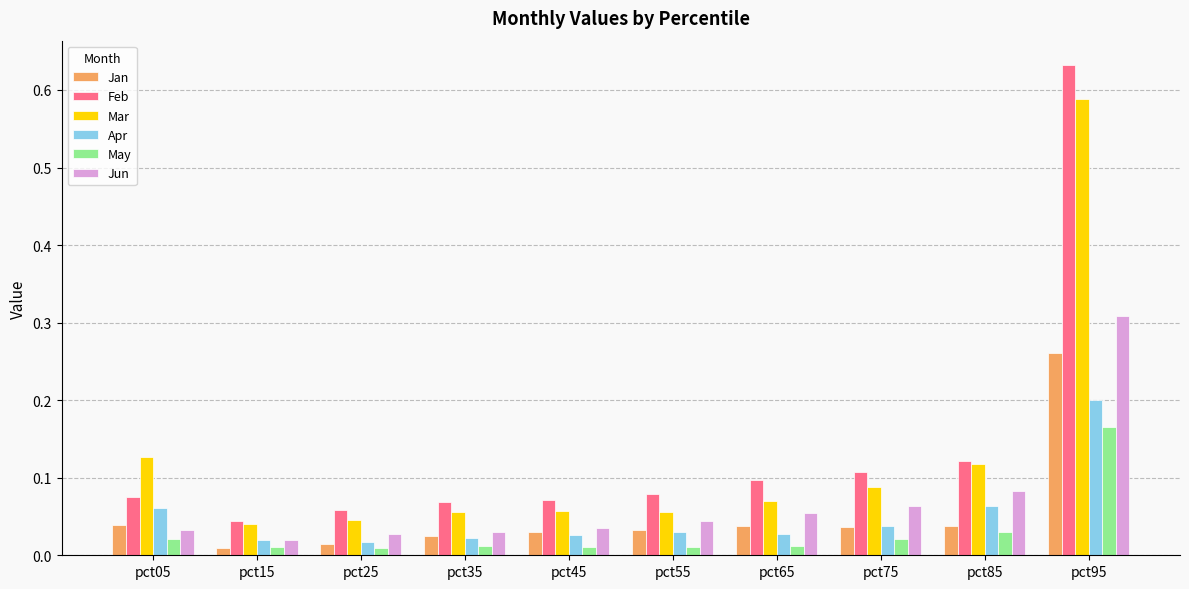

Is it true that Mar equals 0.0 at pct85?

False